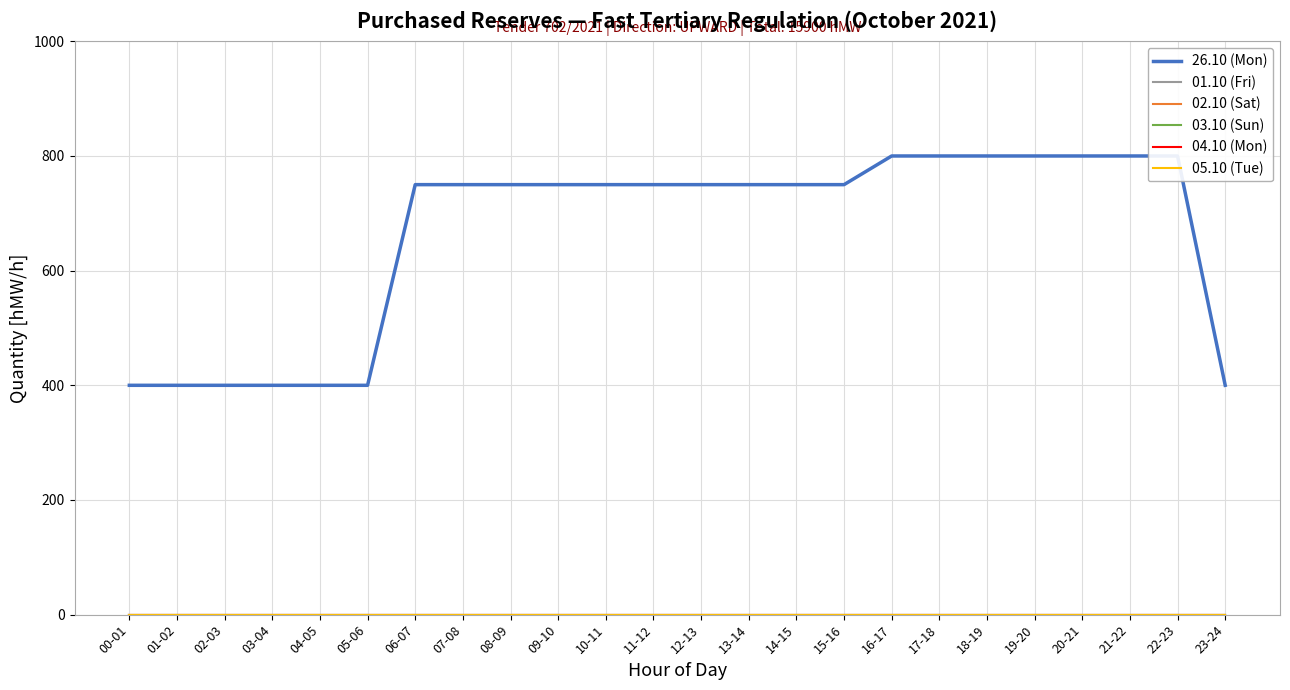

True or false: 26.10 (Mon) and 05.10 (Tue) cross at least once.

False